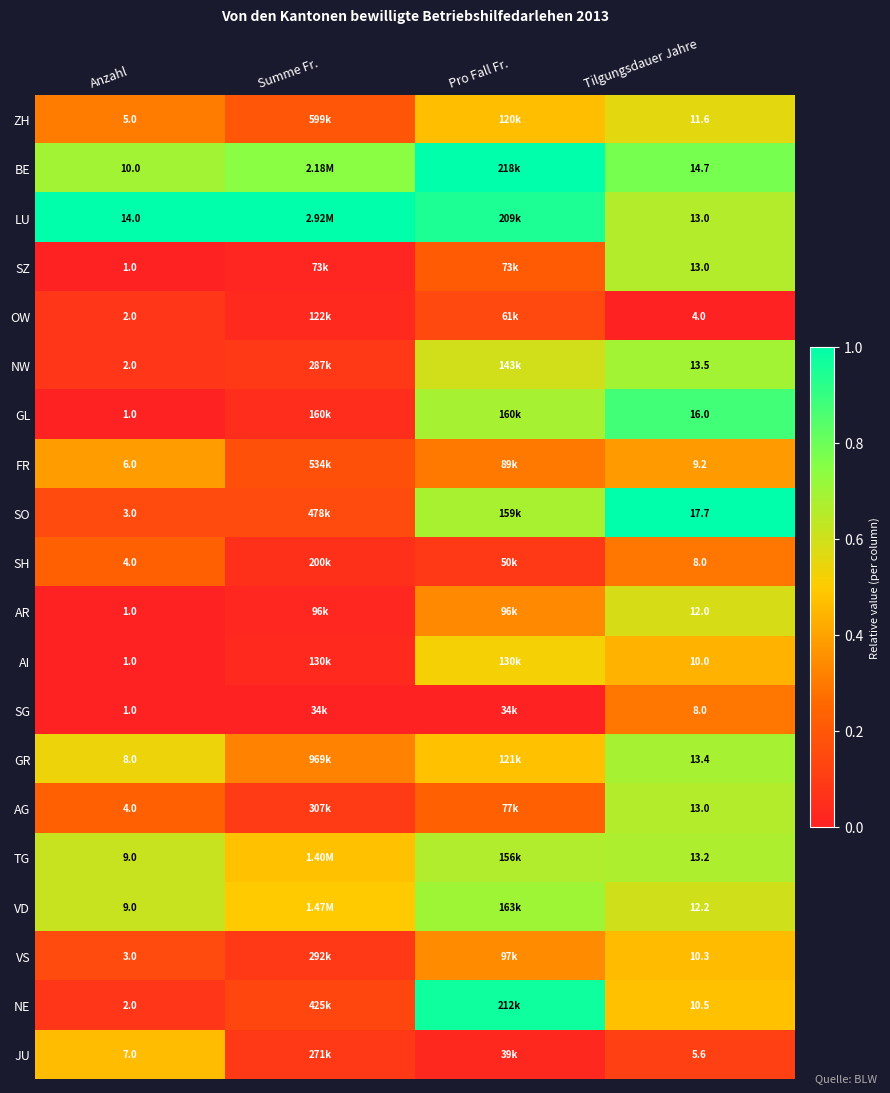

Is the value of GR at Anzahl greater than the value of SG at Anzahl?

Yes